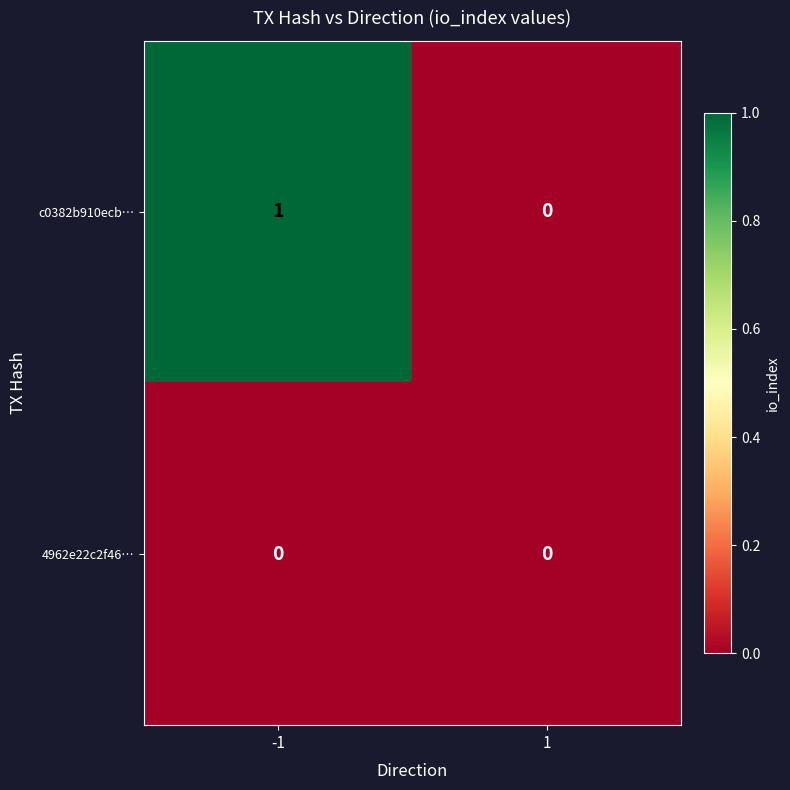

Which series has the largest total across all categories?

c0382b910ecb…